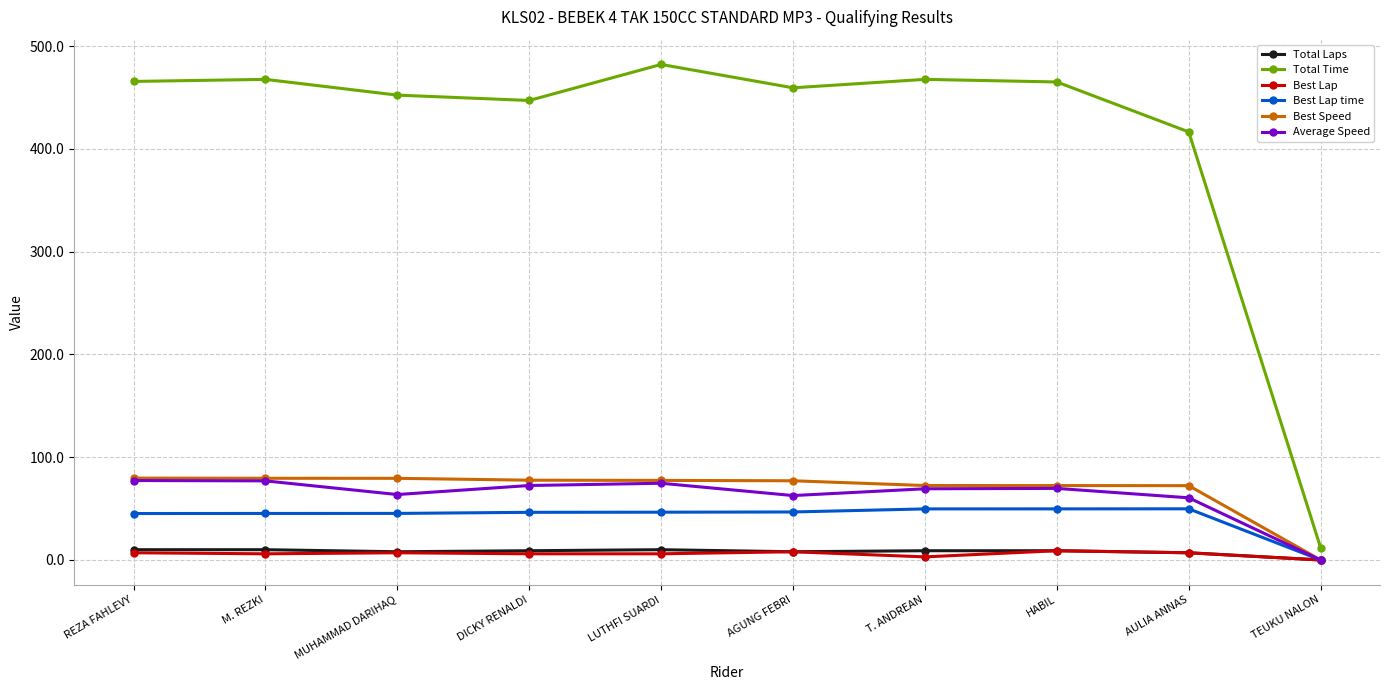

What is the label of the 6th point from the right?

LUTHFI SUARDI